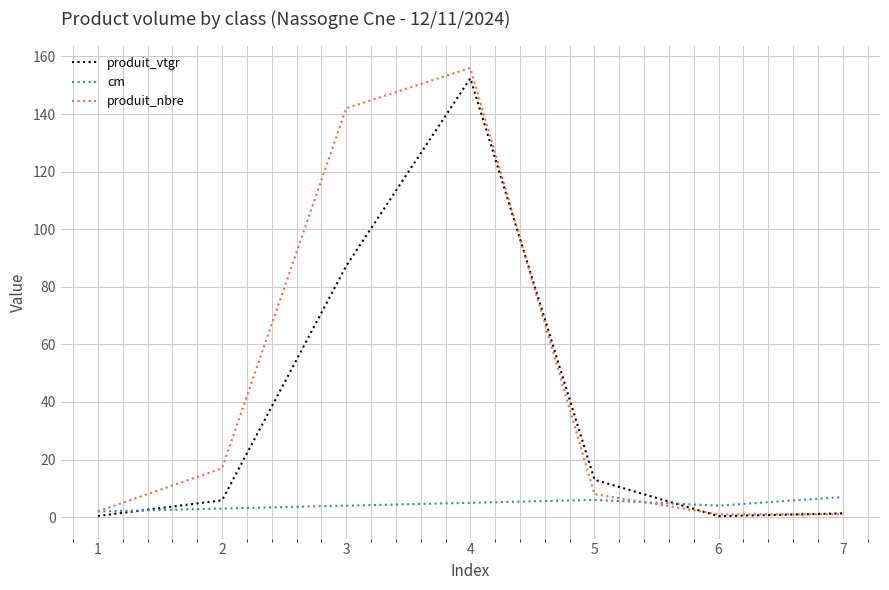

At how many categories does at least one series exceed 58?

2